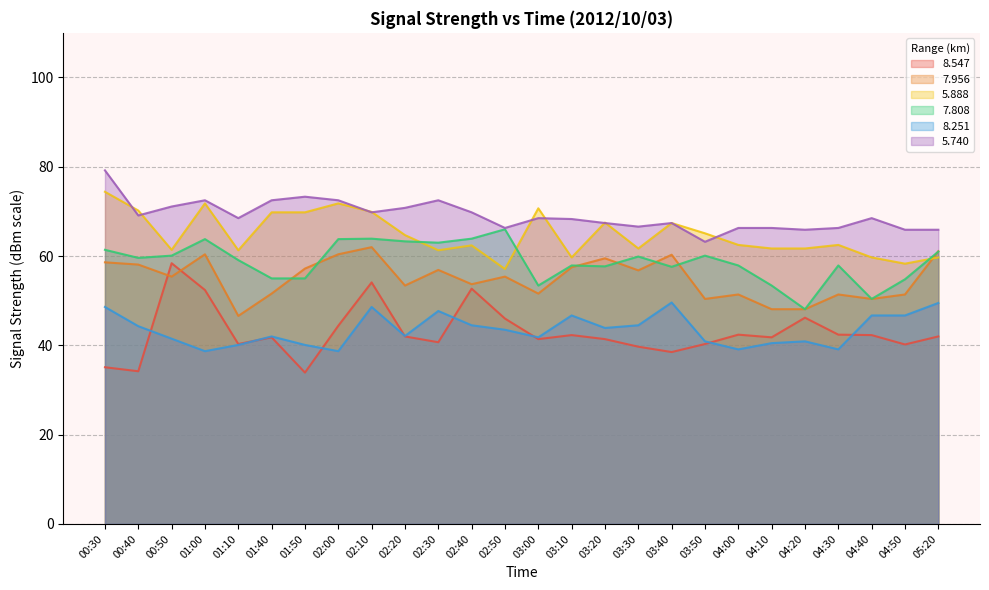

What is the sum of the   8.251 values at 00:50 and 04:50?

88.2